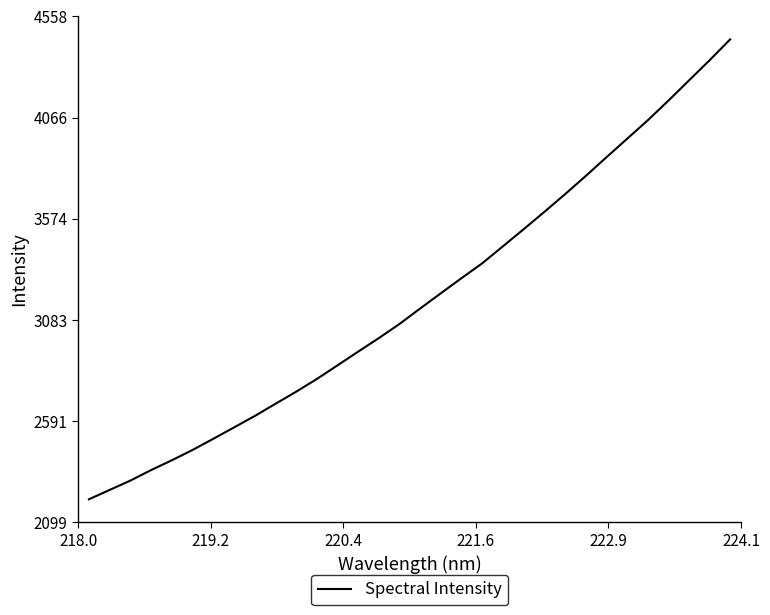

What is the minimum value shown in the chart?

2211.0